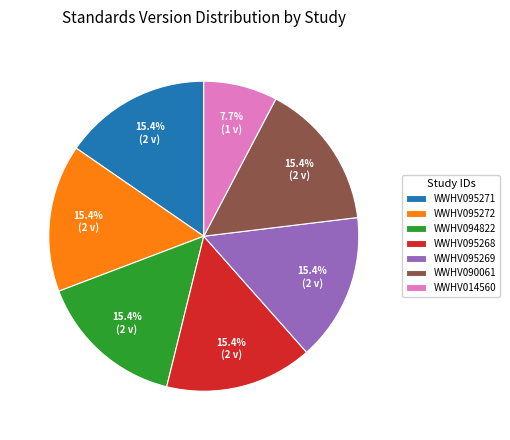

Is it true that WWHV095271 is 24% of the pie?

False